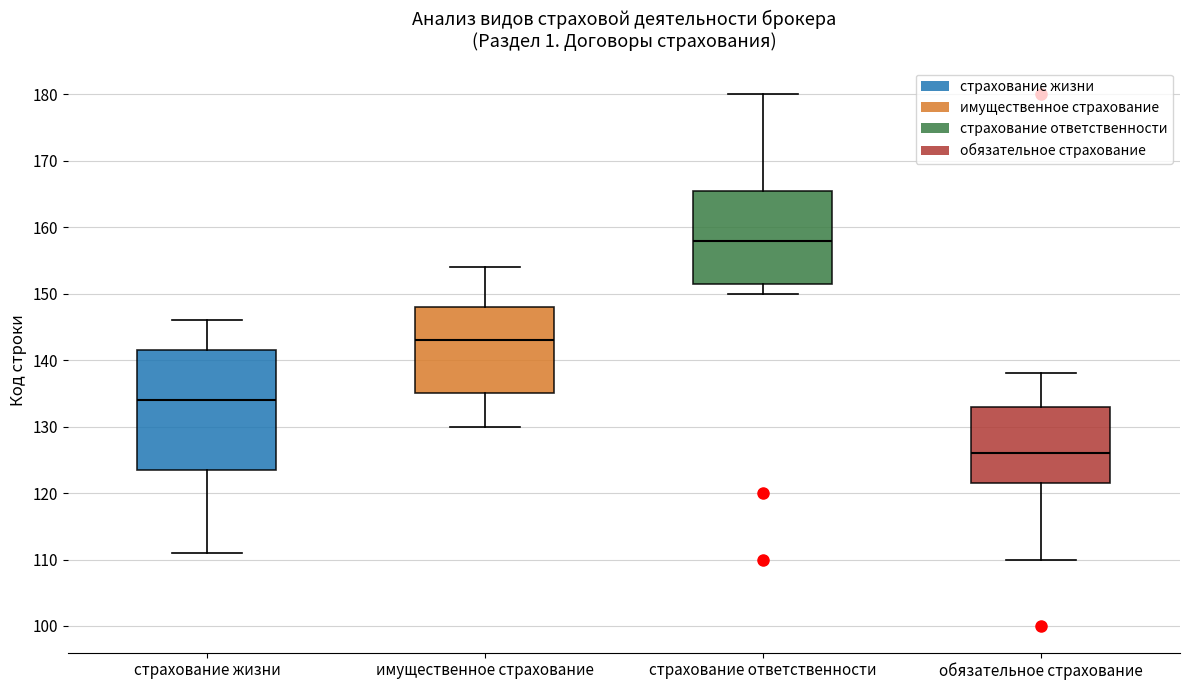

Reading left to right, transcribe this box plot: for each box, give where its median line is, the range the box spans, and where its two whiskers end, as read against the y-axis. The values are not printed on the chart, so give them approximately, as read against the axis.

страхование жизни: median 134, box 124 to 142, whiskers 111 to 146
имущественное страхование: median 143, box 135 to 148, whiskers 130 to 154
страхование ответственности: median 158, box 152 to 166, whiskers 150 to 180
обязательное страхование: median 126, box 122 to 133, whiskers 110 to 138